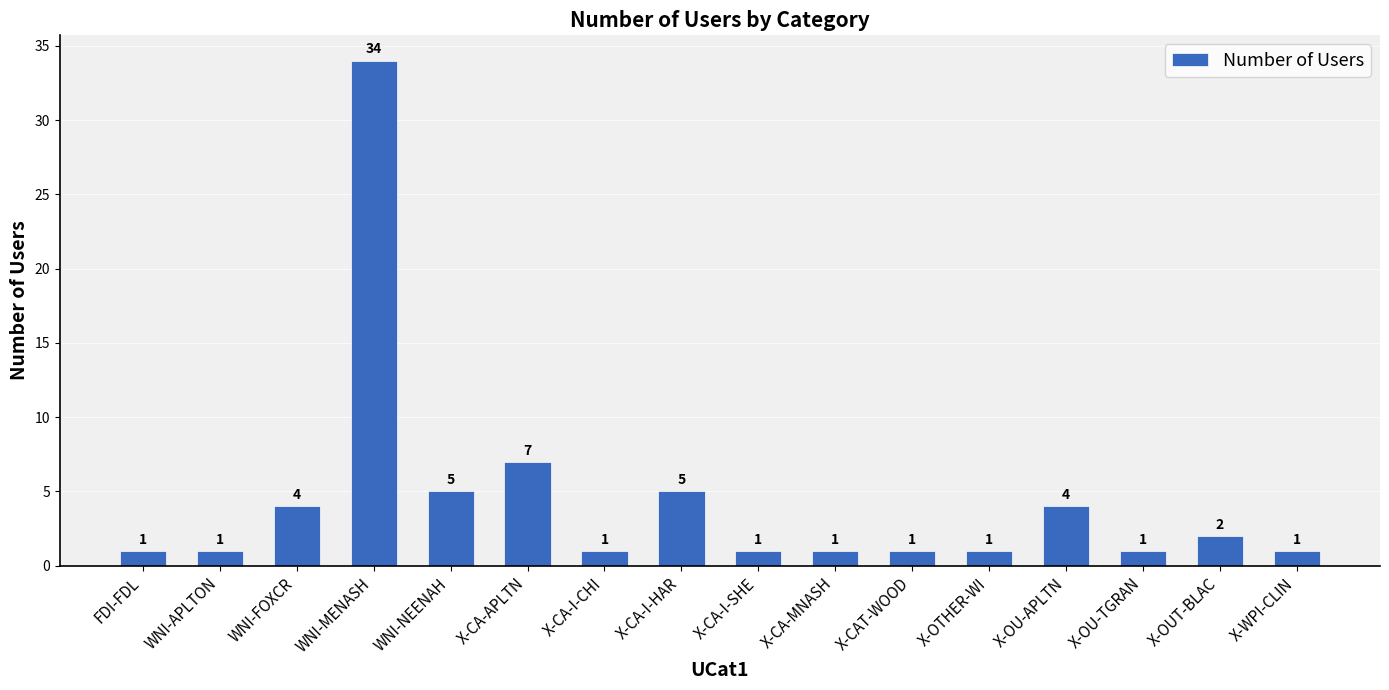

What is the minimum value shown in the chart?

1